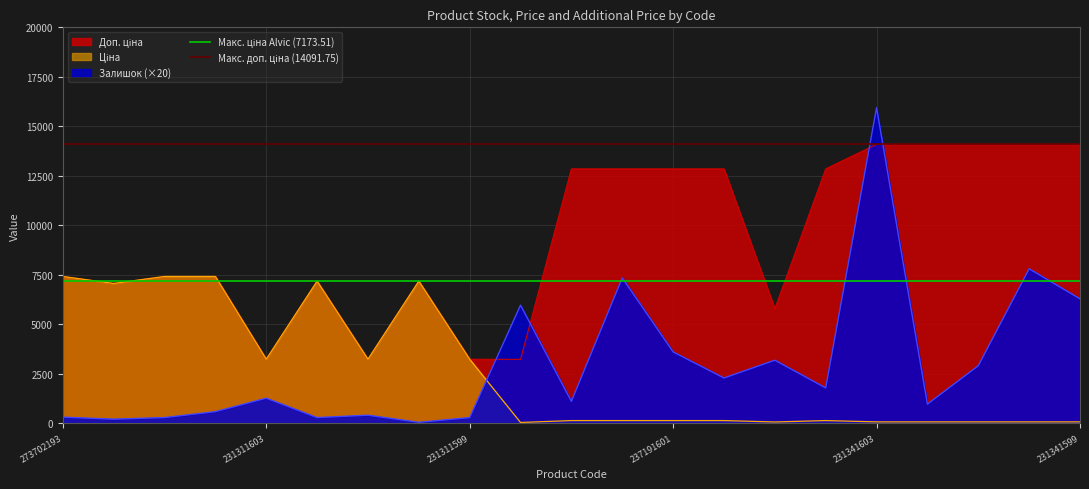

At which label is Макс. доп. ціна (14091.75) closest to 14091?

273702193